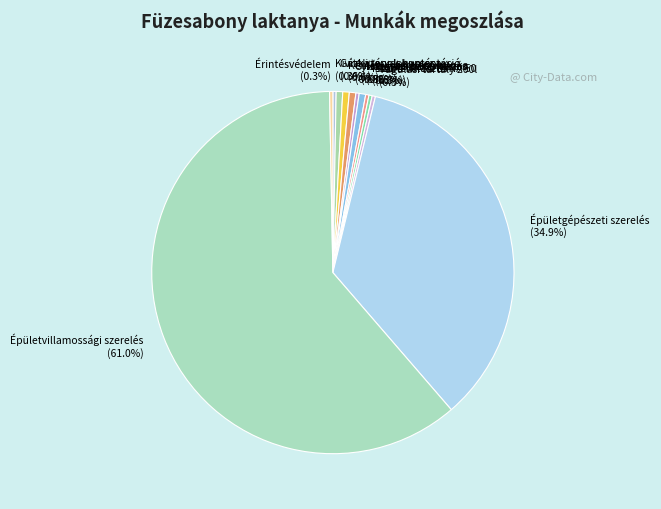

Which category has the biggest portion of the pie?

Épületvillamossági szerelés